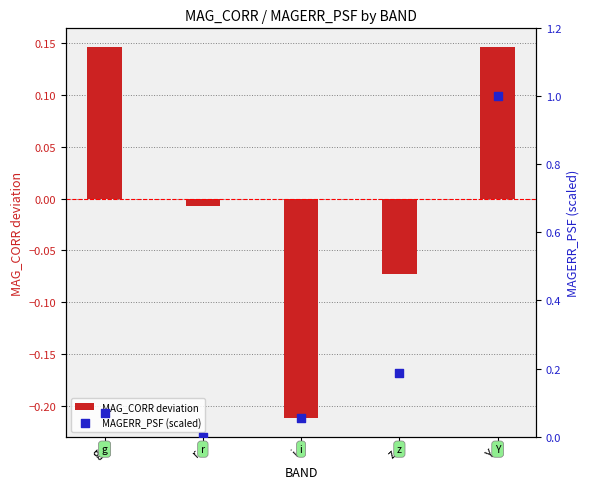

At which category is the sum across all series the highest?

Y